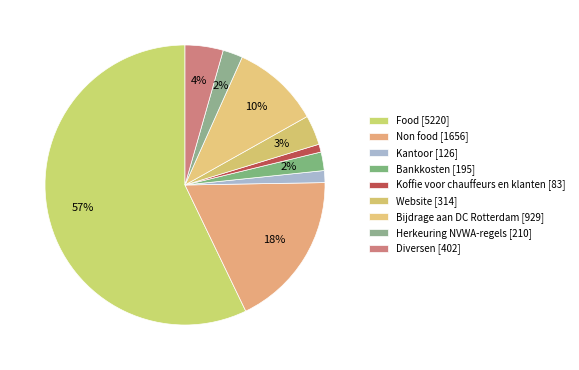

What percentage is the Koffie voor chauffeurs en klanten slice, to the nearest percent?

1%